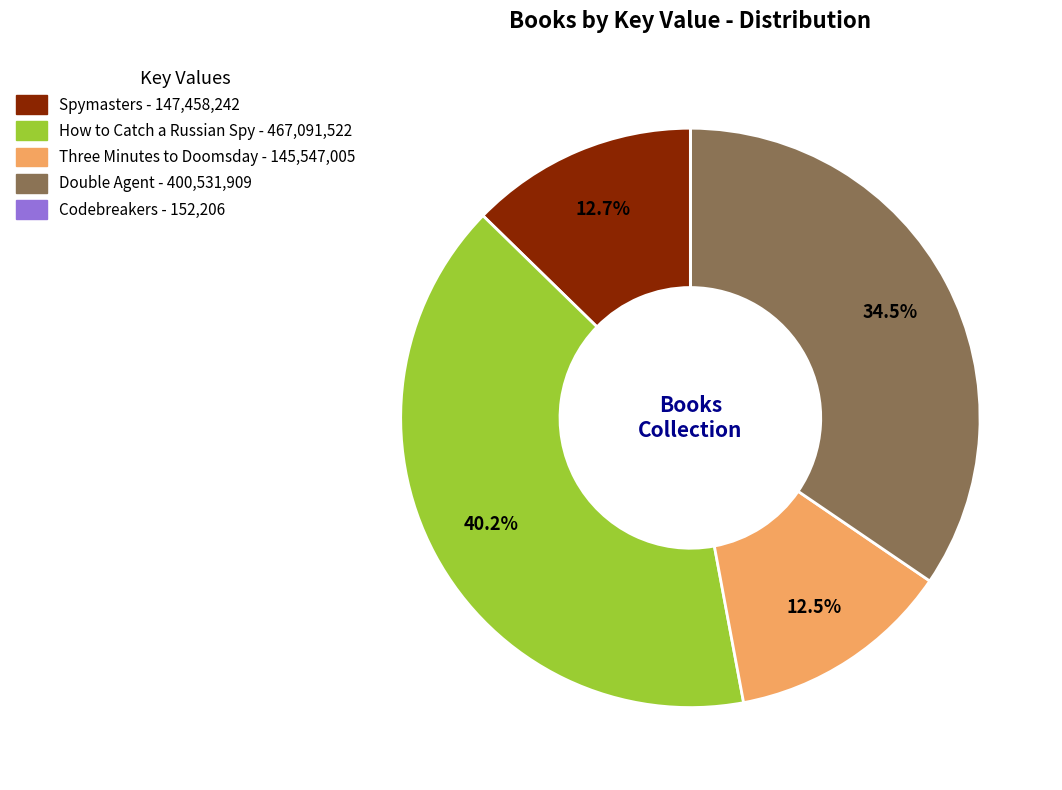

The How to Catch a Russian Spy slice represents 40% of the pie. True or false?

True